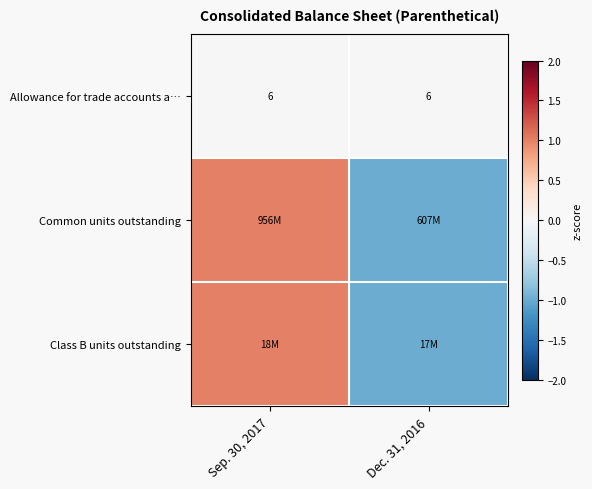

What is the maximum value shown in the chart?

1